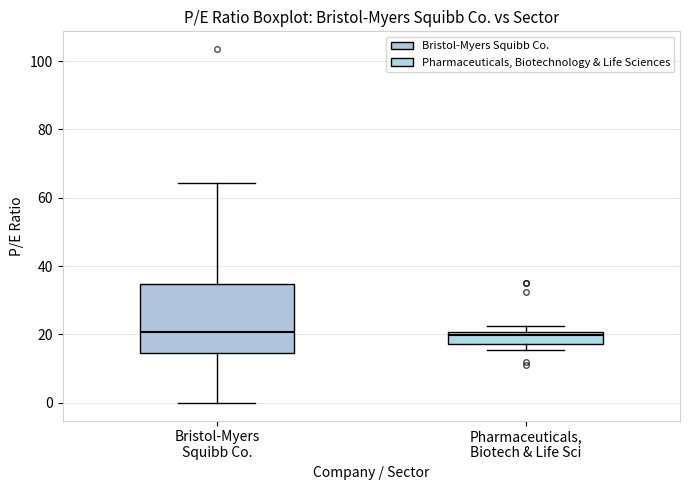

Reading left to right, read every box against the y-axis: the position of its median line, the range the box covers, and the ends of its whiskers. The values are not printed on the chart, so give them approximately, as read against the axis.

Bristol-Myers Squibb Co.: median 20, box 14 to 34, whiskers 0 to 64
Pharmaceuticals, Biotech & Life Sci: median 20 (just below the box's upper edge), box 18 to 20, whiskers 16 to 22